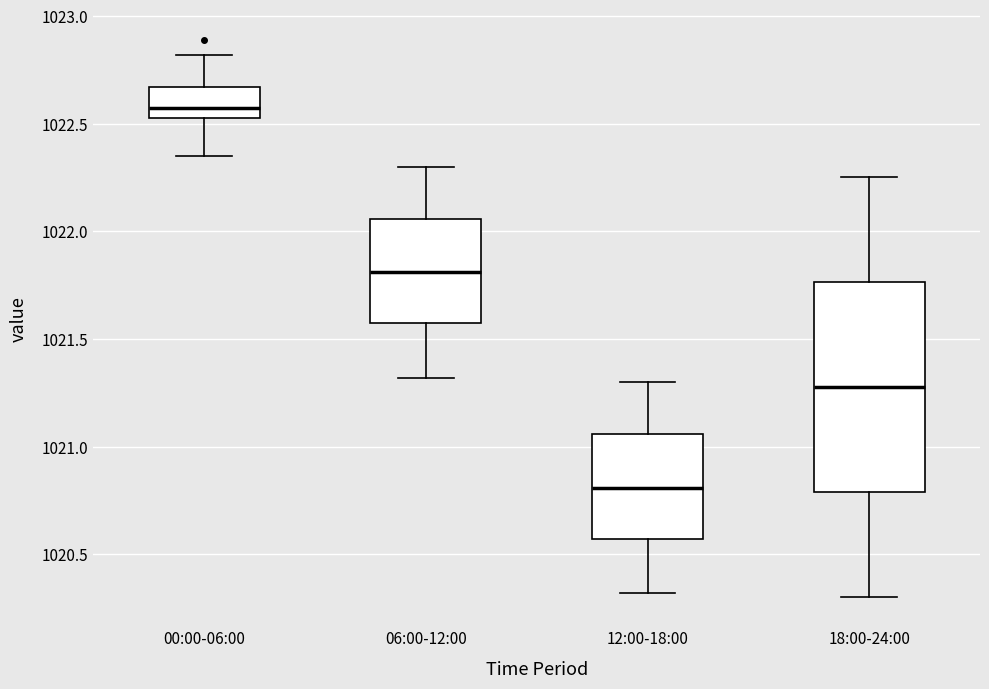

Reading left to right, transcribe this box plot: for each box, give where its median line is, the range the box spans, and where its two whiskers end, as read against the y-axis. The values are not printed on the chart, so give them approximately, as read against the axis.

00:00-06:00: median 1022.60, box 1022.55 to 1022.65, whiskers 1022.35 to 1022.80
06:00-12:00: median 1021.80, box 1021.55 to 1022.05, whiskers 1021.30 to 1022.30
12:00-18:00: median 1020.80, box 1020.55 to 1021.05, whiskers 1020.30 to 1021.30
18:00-24:00: median 1021.30, box 1020.80 to 1021.75, whiskers 1020.30 to 1022.25